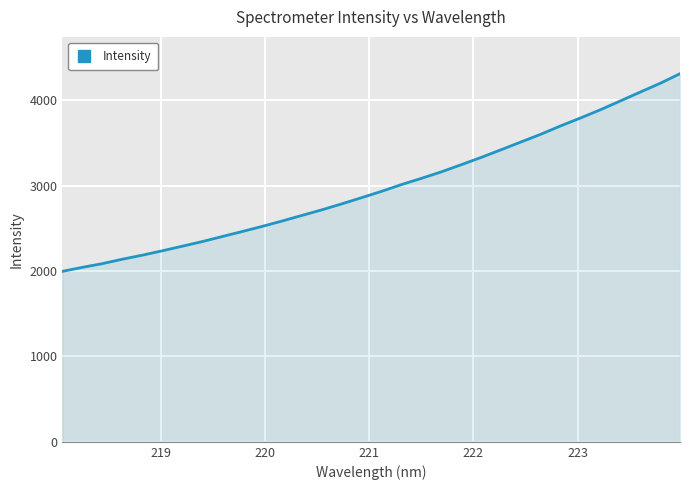

What is the difference between the maximum and minimum values?

2314.7